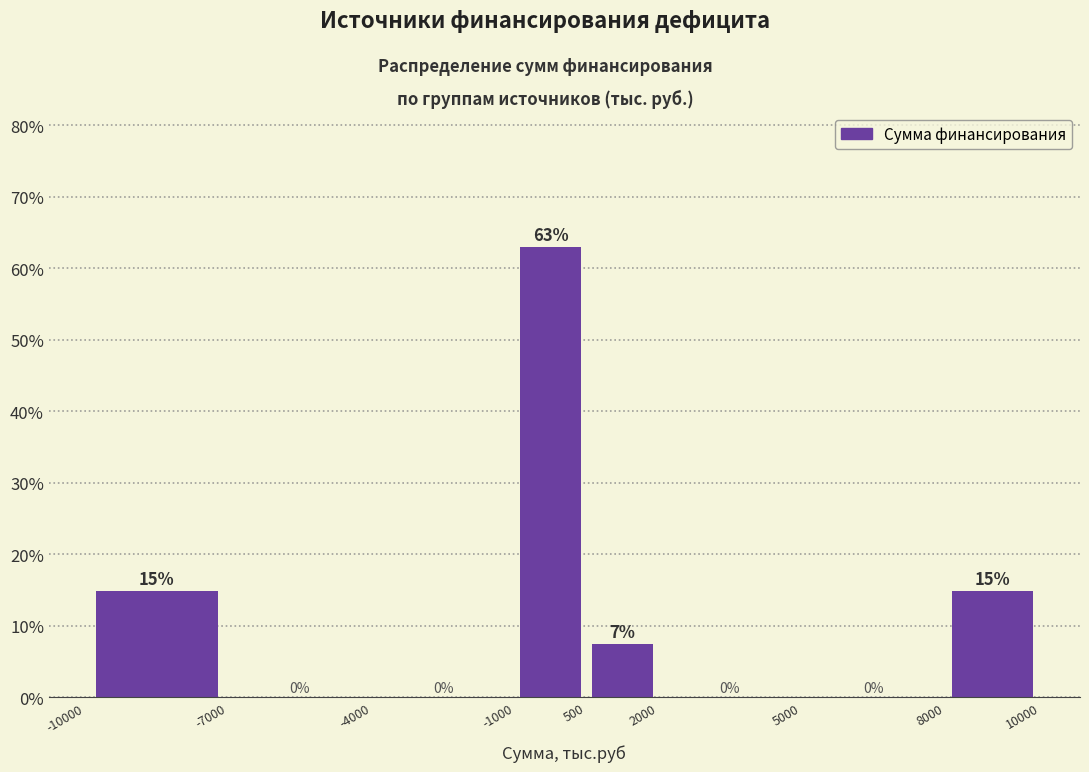

Over which range of the x-axis is the bar tallest?

-1000 to 500